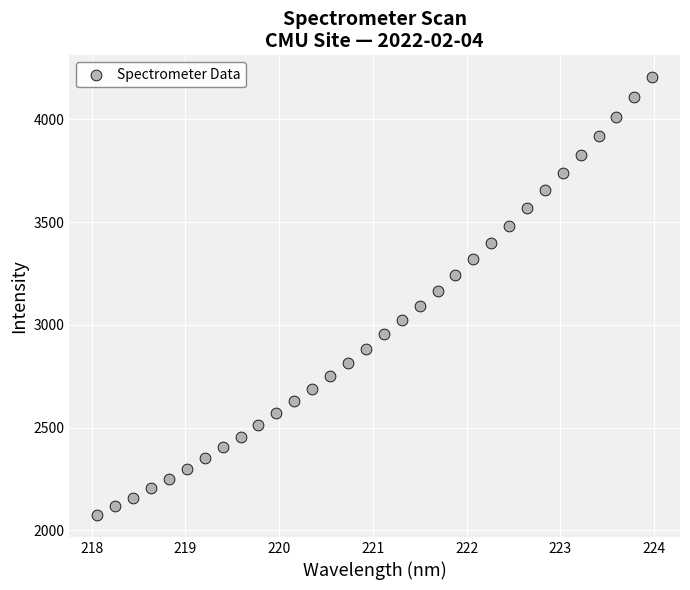

What is the range of Y values (max minus min)?

2132.0